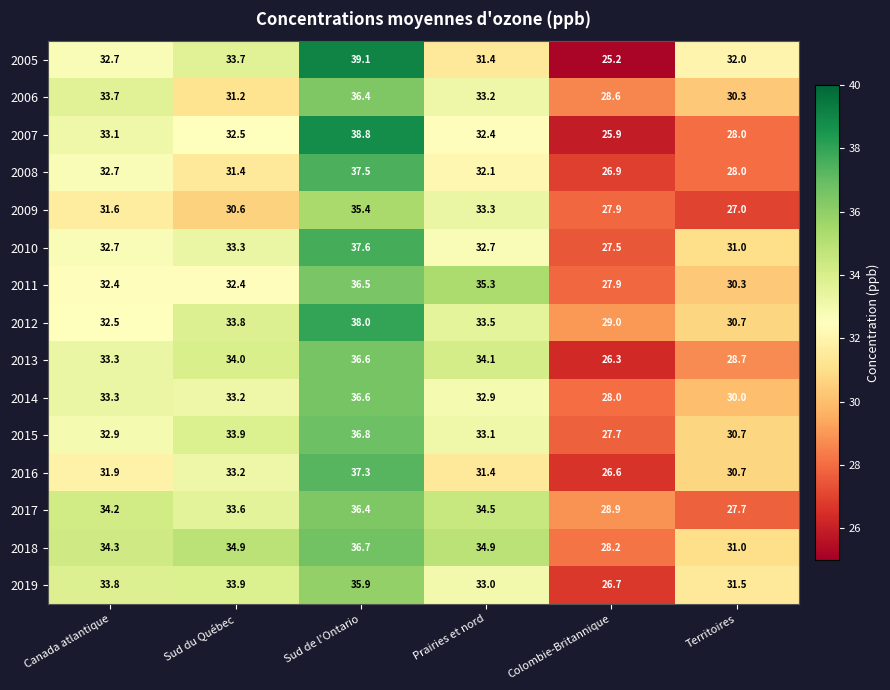

Where is 2012 nearest to the value 33?

Canada atlantique